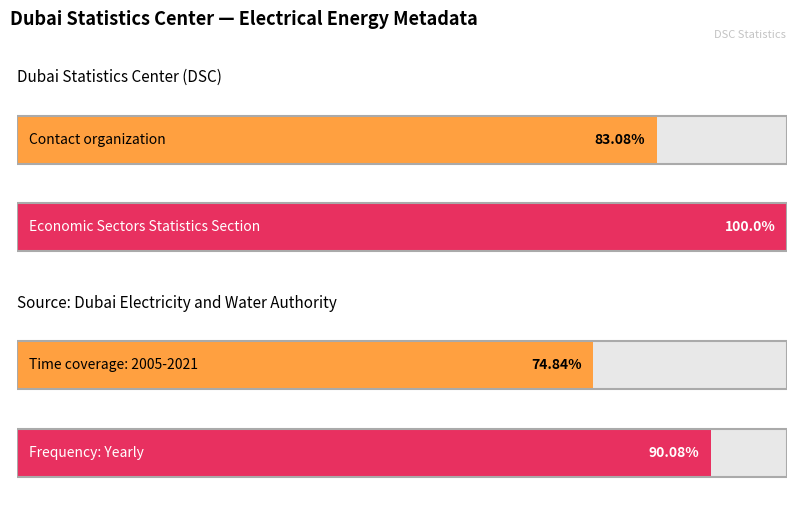

How many distinct data groups are displayed?

1